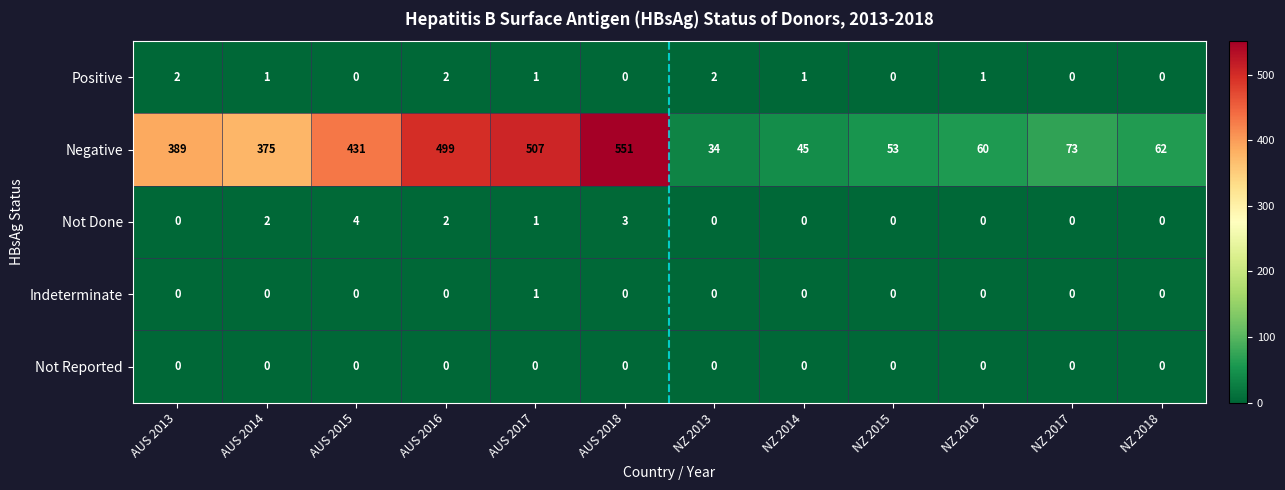

What is the difference between the maximum and minimum values in the Not Done series?

4